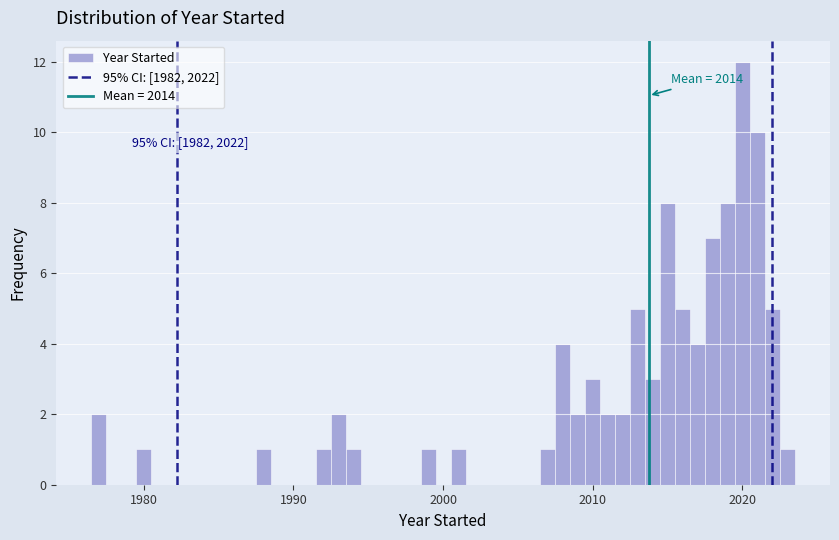

Read against the x-axis, roughly where is the centre of the tallest bar?

2020